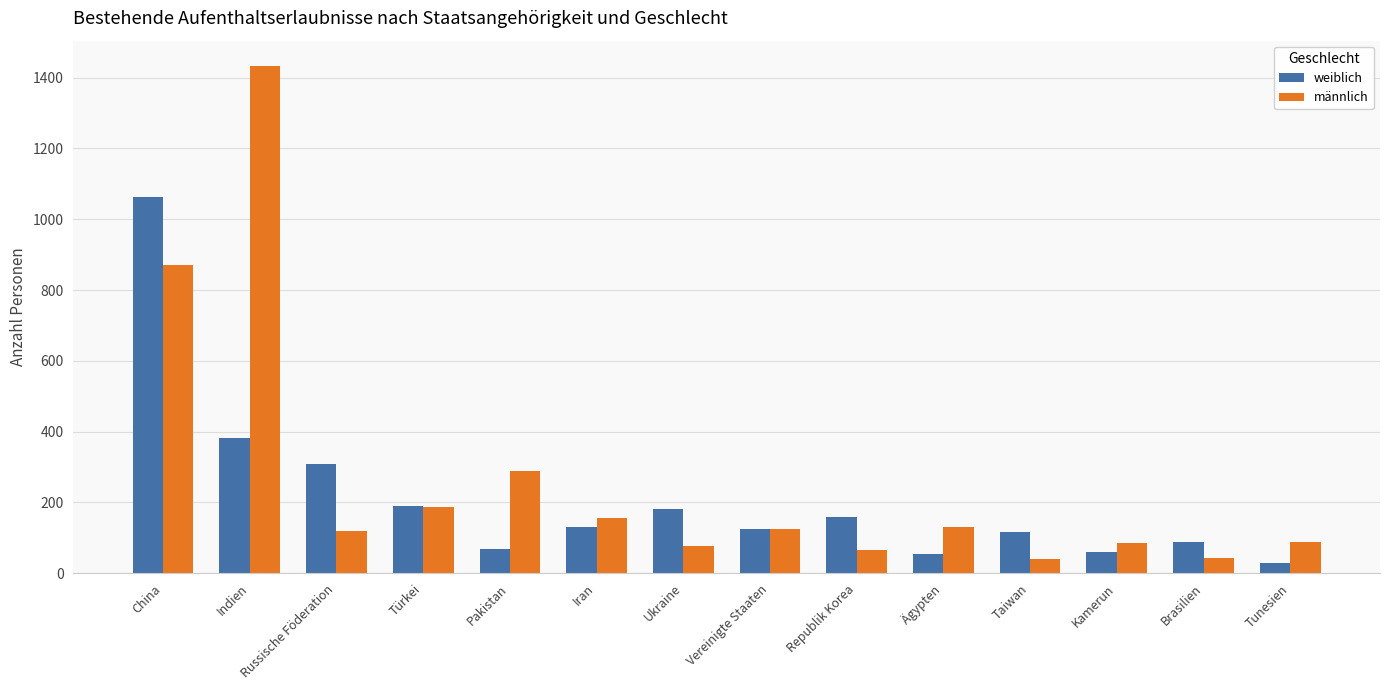

What is the maximum value shown in the chart?

1433